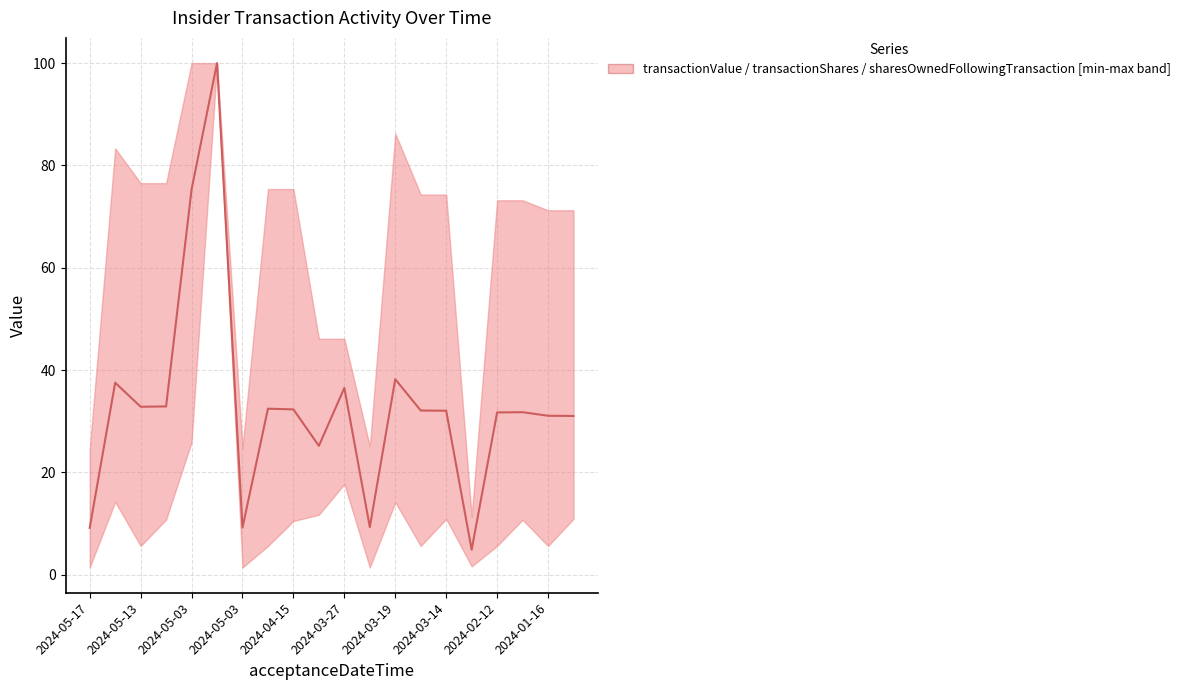

What is the difference between the values at 2024-01-16 and 15?

20.3